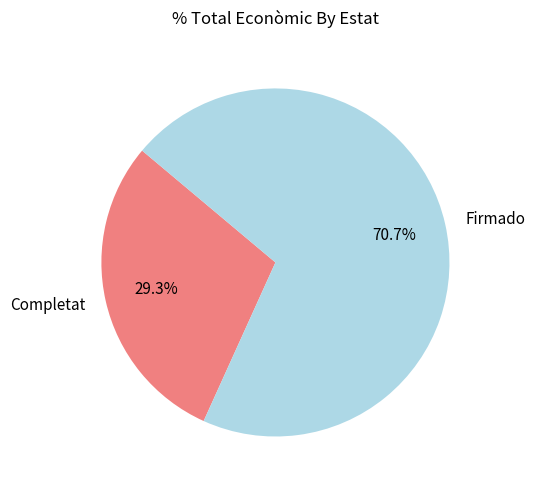

The Firmado slice represents 14% of the pie. True or false?

False